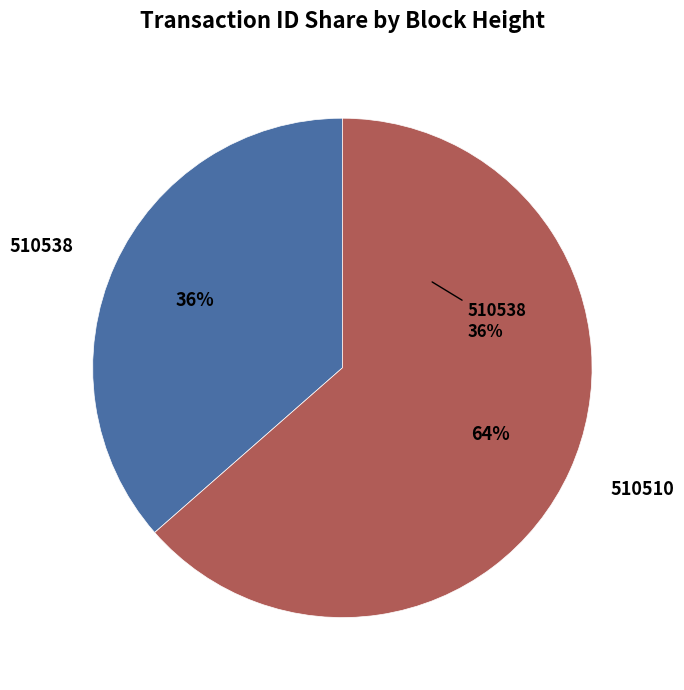

What percentage is the 510538 slice, to the nearest percent?

36%